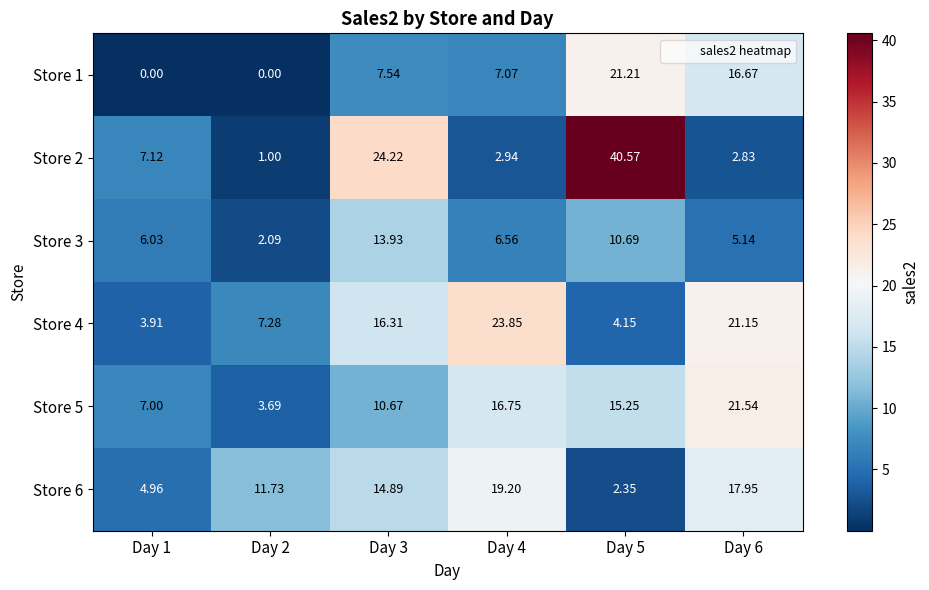

Count the number of data series in this chart.

6